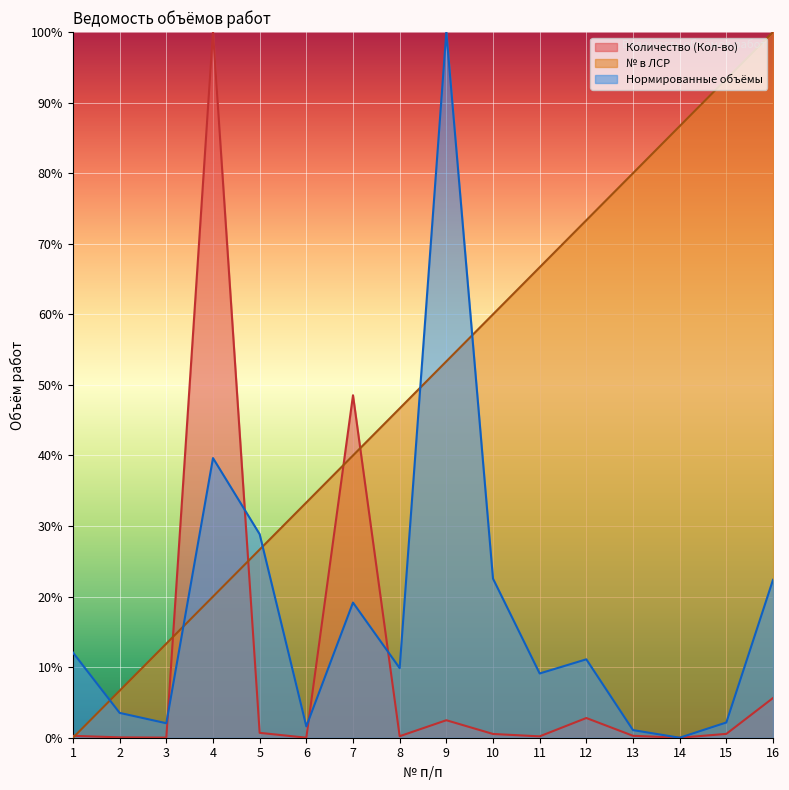

List the labels in order of № в ЛСР value, smallest first.

1, 2, 3, 4, 5, 6, 7, 8, 9, 10, 11, 12, 13, 14, 15, 16